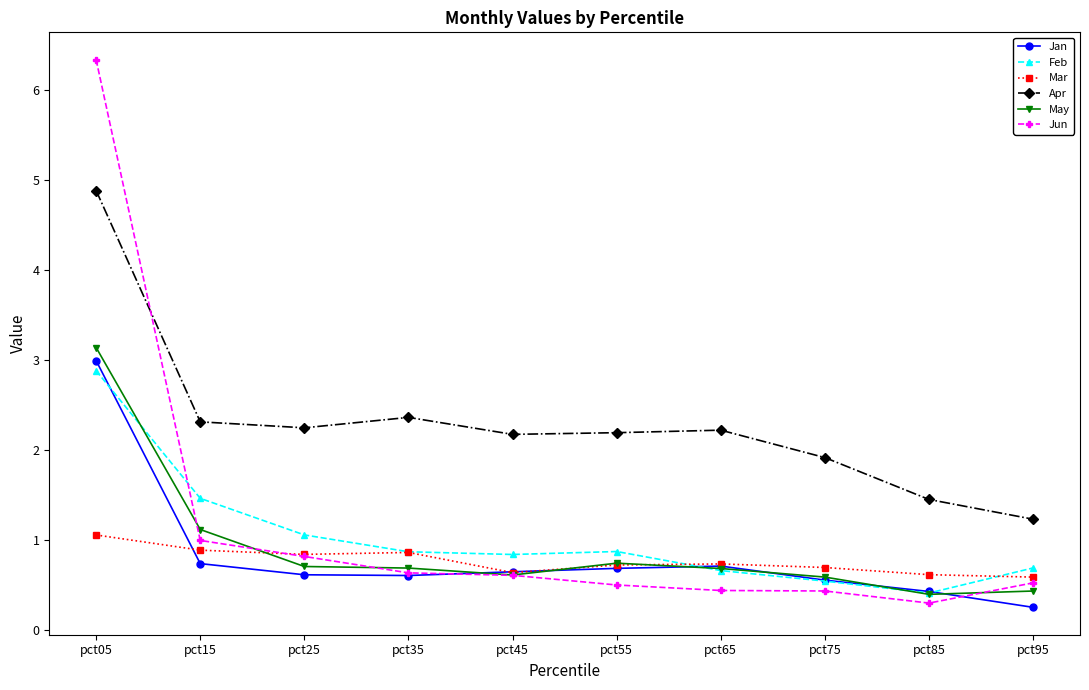

Which series has the largest range (max minus min)?

Jun